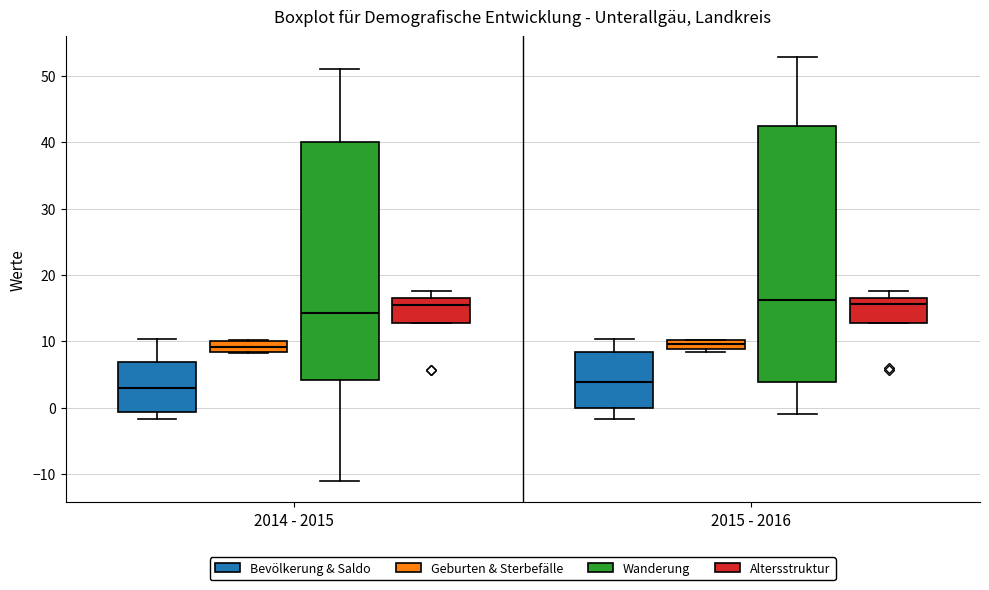

Where does the median line of the box for 2014 - 2015 (Altersstruktur) sit on the y-axis? The values are not printed on the chart, so give them approximately, as read against the axis.

15